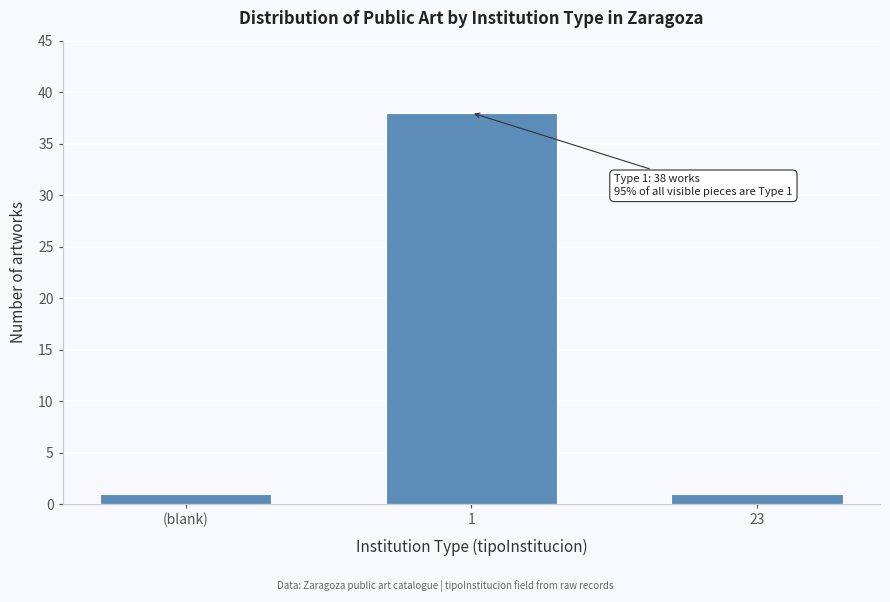

Reading left to right, transcribe all the data shown in this chart.

1	38	1